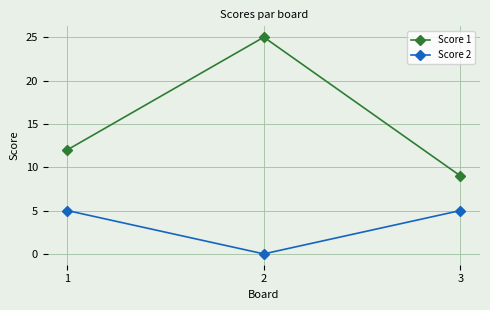

The value of Score 2 at 3 is 7. True or false?

False